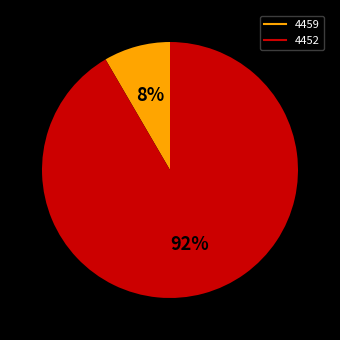

Do 4459 and 4452 together represent more than half of the pie?

Yes